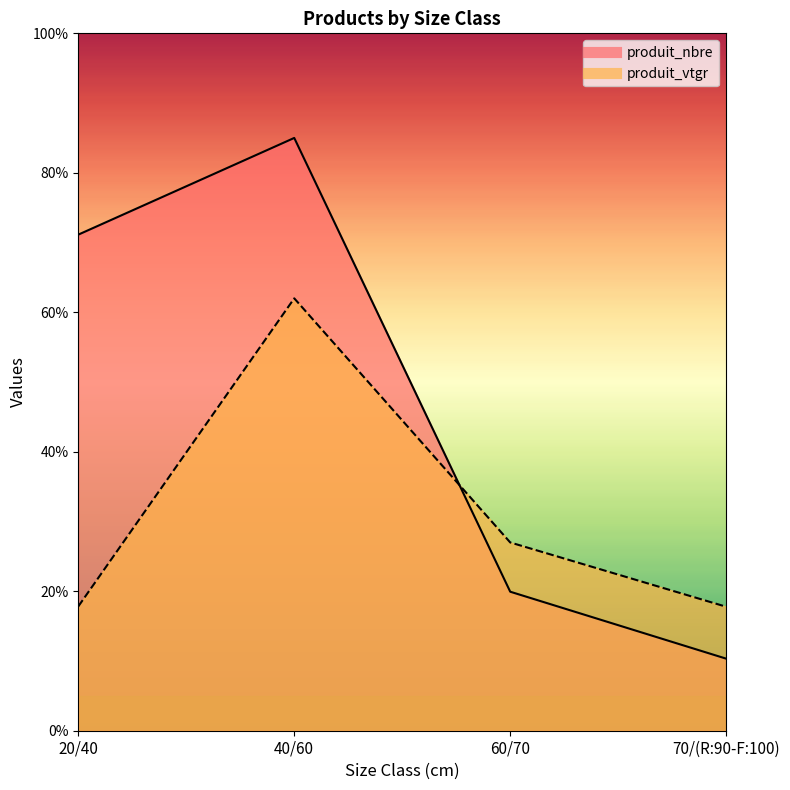

At which category does the chart reach its minimum across all series?

70/(R:90-F:100)